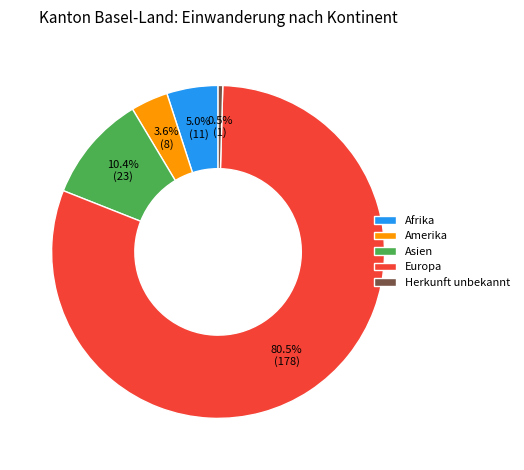

What percentage do Amerika and Afrika together represent?

8.6%